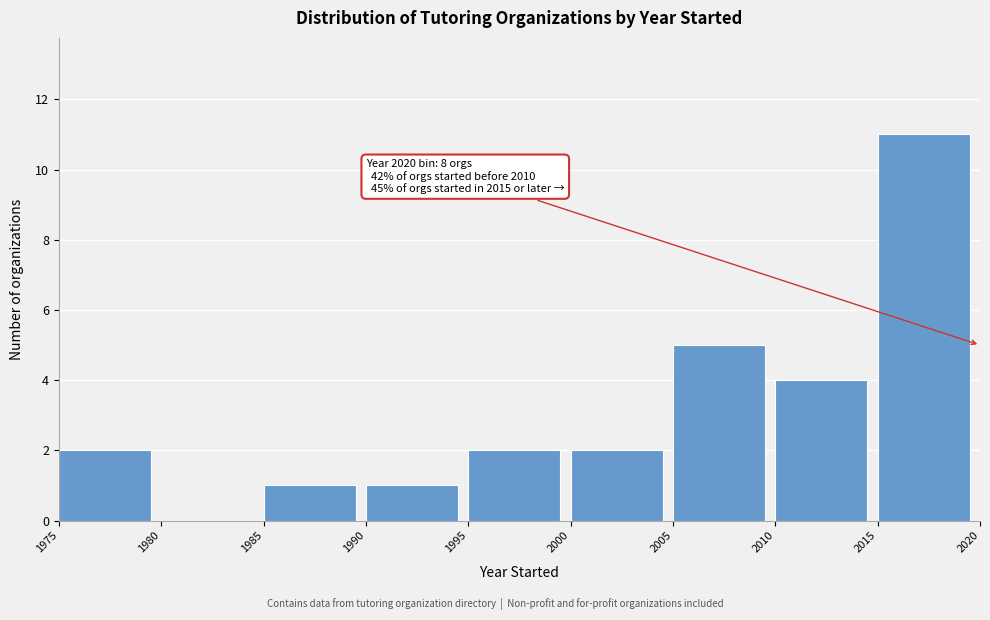

Over which range of the x-axis is the bar tallest?

2015 to 2020